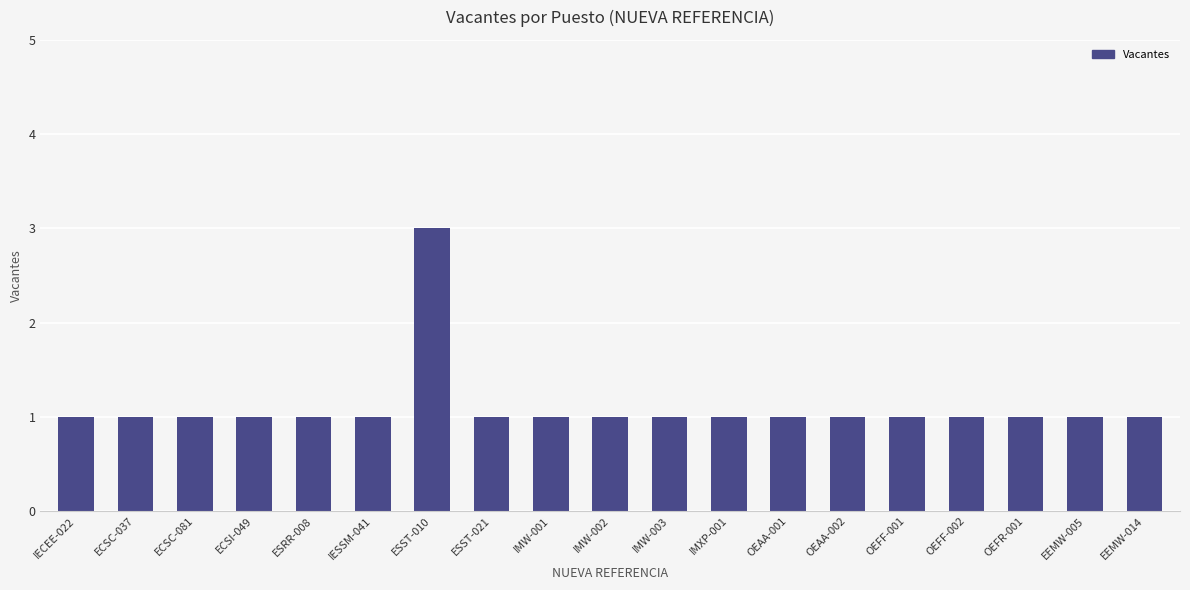

What is the value of the 16th bar from the left?

1